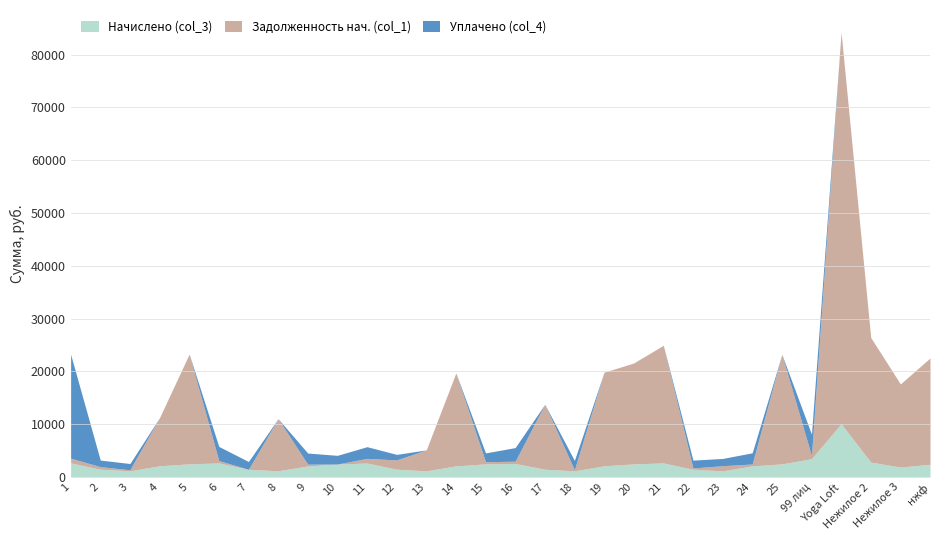

How many intersections are there between Уплачено (col_4) and Задолженность нач. (col_1)?

13